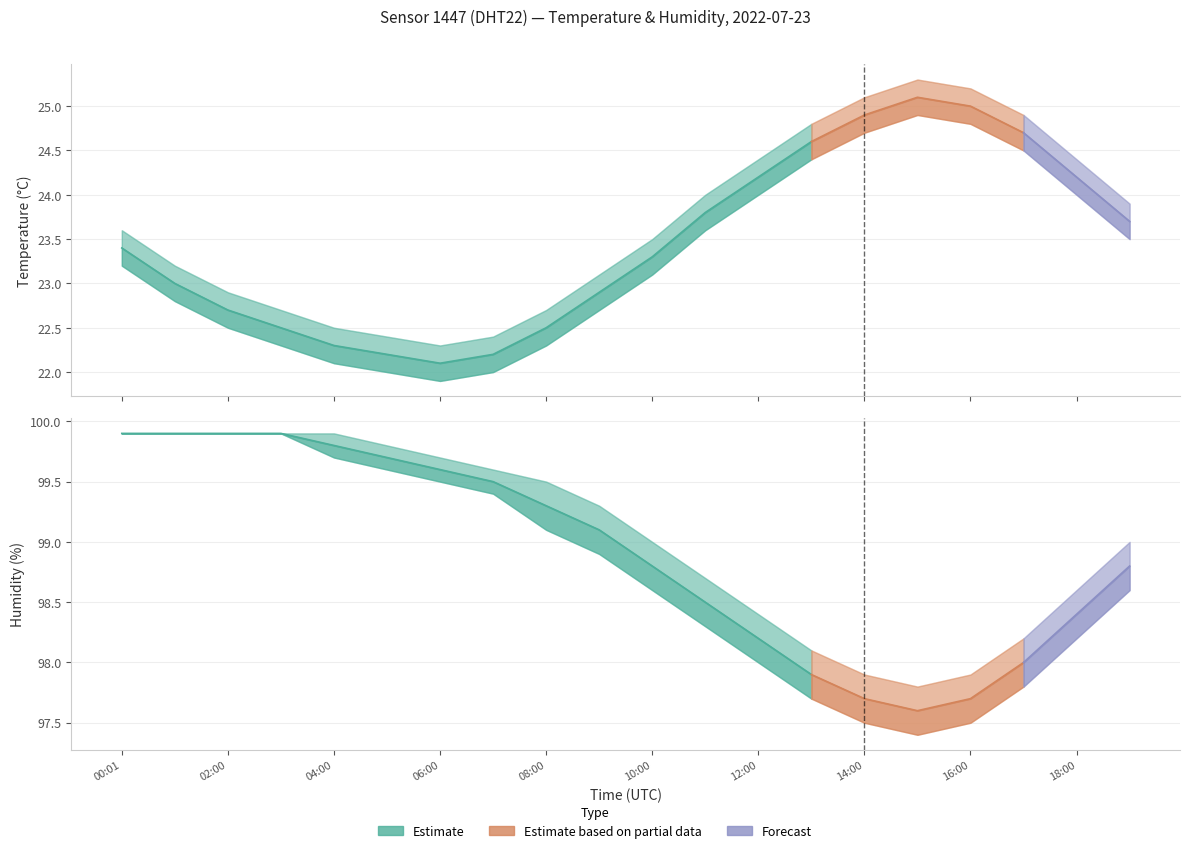

Reading left to right, extract all data points from this chart.

temperature: 23.4	23.0	22.7	22.5	22.3	22.2	22.1	22.2	22.5	22.9	23.3	23.8	24.2	24.6	24.9	25.1	25.0	24.7	24.2	23.7
temperature_upper: 23.6	23.2	22.9	22.7	22.5	22.4	22.3	22.4	22.7	23.1	23.5	24.0	24.4	24.8	25.1	25.3	25.2	24.9	24.4	23.9
temperature_lower: 23.2	22.8	22.5	22.3	22.1	22.0	21.9	22.0	22.3	22.7	23.1	23.6	24.0	24.4	24.7	24.9	24.8	24.5	24.0	23.5
humidity: 99.9	99.9	99.9	99.9	99.8	99.7	99.6	99.5	99.3	99.1	98.8	98.5	98.2	97.9	97.7	97.6	97.7	98.0	98.4	98.8
humidity_upper: 99.9	99.9	99.9	99.9	99.9	99.8	99.7	99.6	99.5	99.3	99.0	98.7	98.4	98.1	97.9	97.8	97.9	98.2	98.6	99.0
humidity_lower: 99.9	99.9	99.9	99.9	99.7	99.6	99.5	99.4	99.1	98.9	98.6	98.3	98.0	97.7	97.5	97.4	97.5	97.8	98.2	98.6